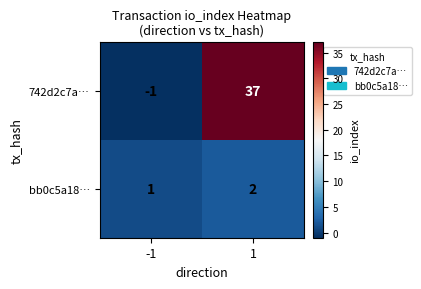

Which category has the lowest value across all series?

-1